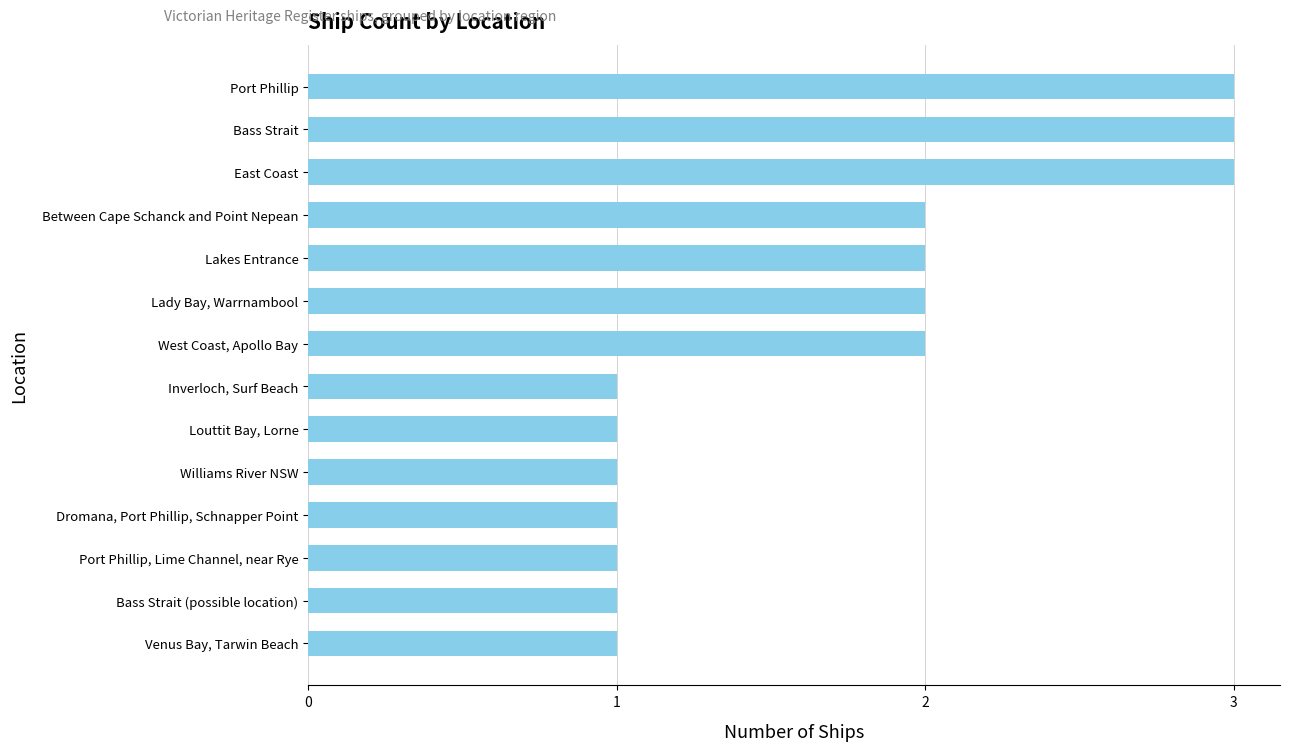

The value at Bass Strait (possible location) is 0. True or false?

False